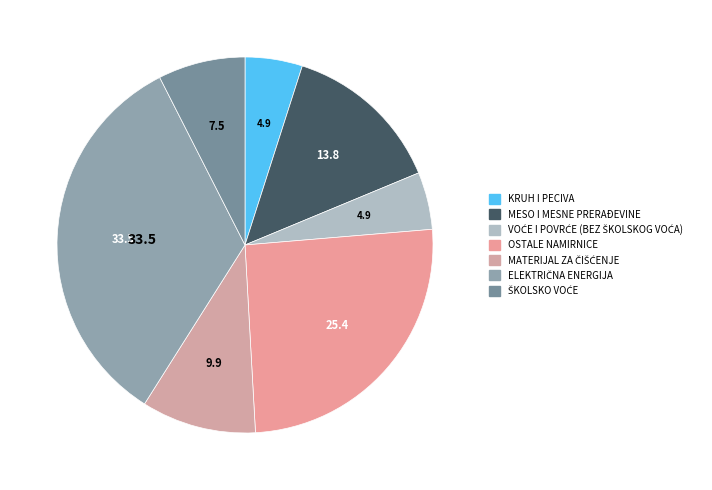

Rank the categories by value from highest to lowest.

ELEKTRIČNA ENERGIJA, OSTALE NAMIRNICE, MESO I MESNE PRERAĐEVINE, MATERIJAL ZA ČIŠĆENJE, ŠKOLSKO VOĆE, KRUH I PECIVA, VOĆE I POVRĆE (BEZ ŠKOLSKOG VOĆA)